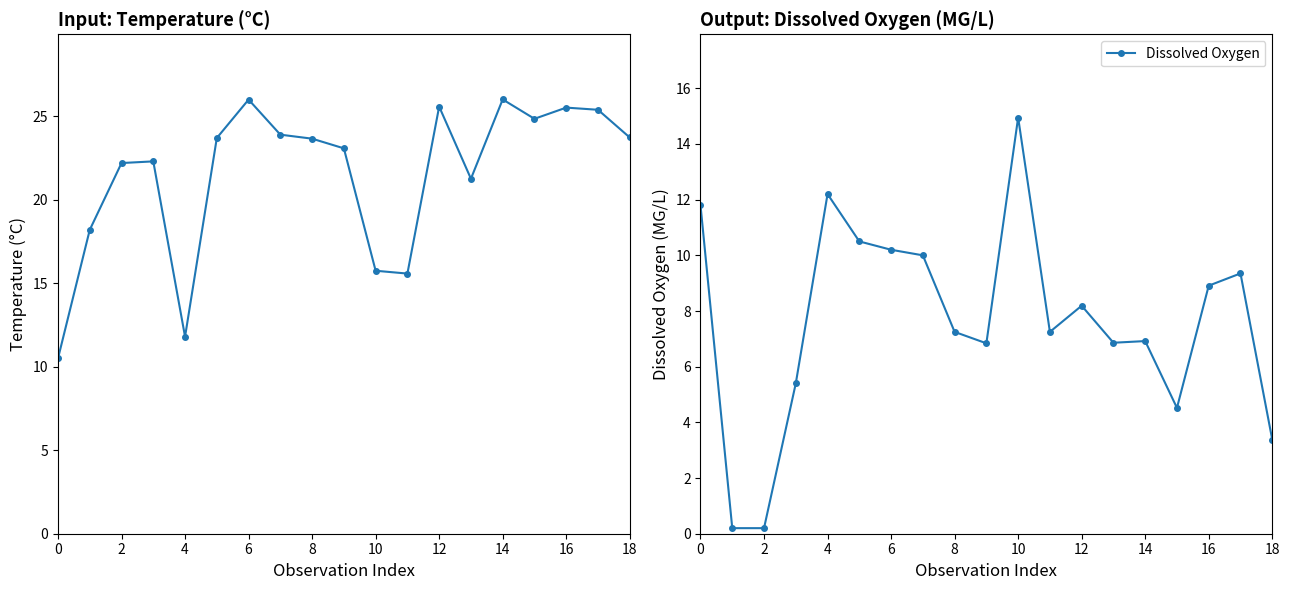

Is this an area chart (filled region under the line)?

No